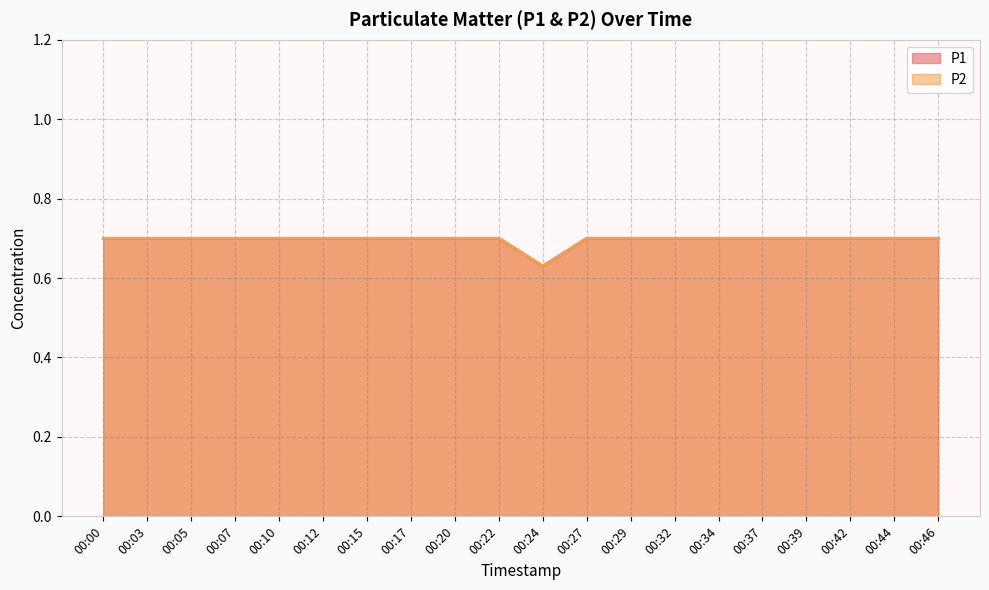

What is the value of the P2 point at the 5th from the left?

0.7